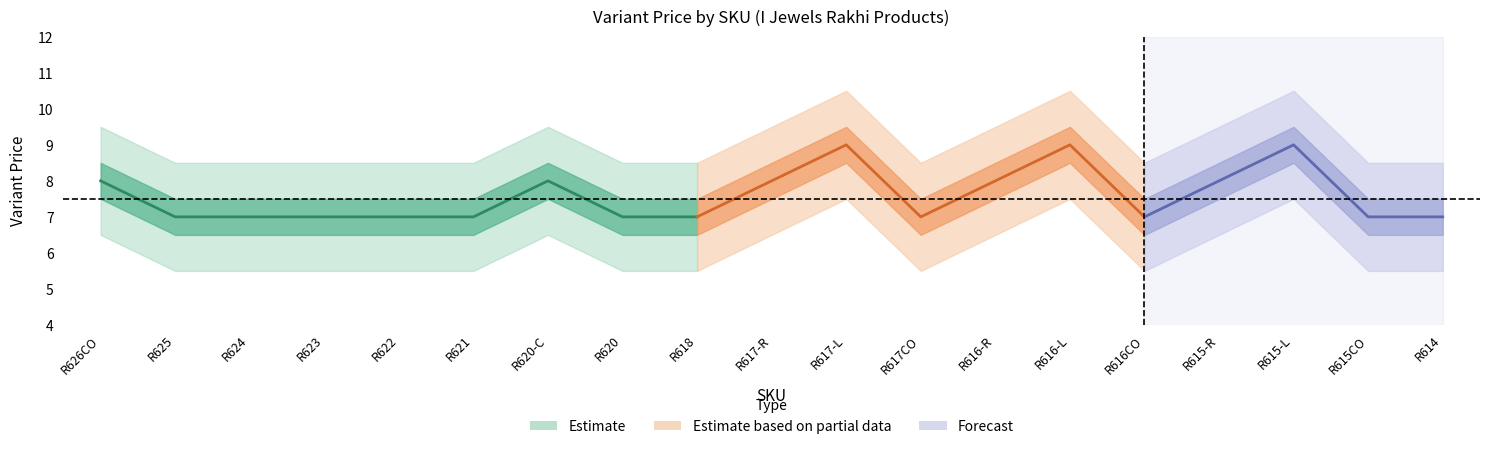

At which category is the sum across all series the highest?

R616-L